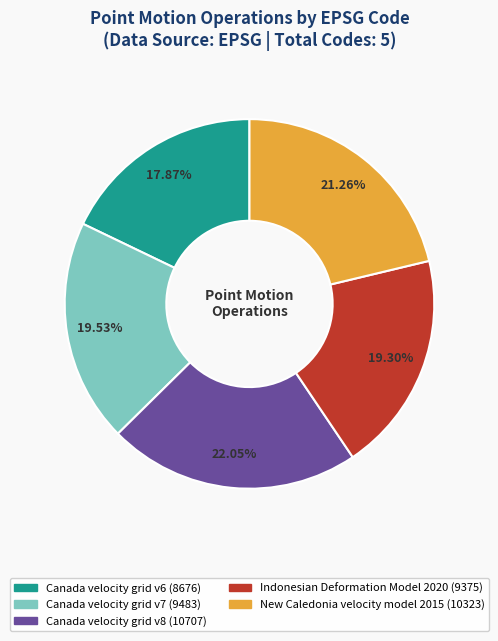

Does Canada velocity grid v7 represent more than half of the total?

No